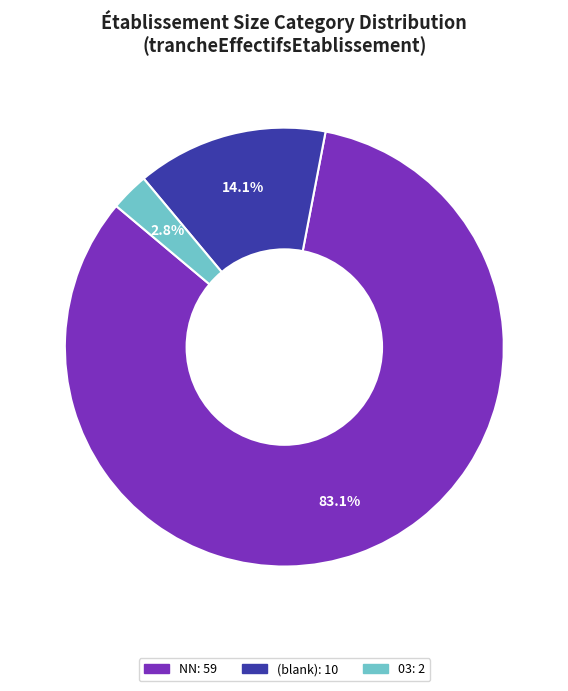

How many segments does this pie chart have?

3